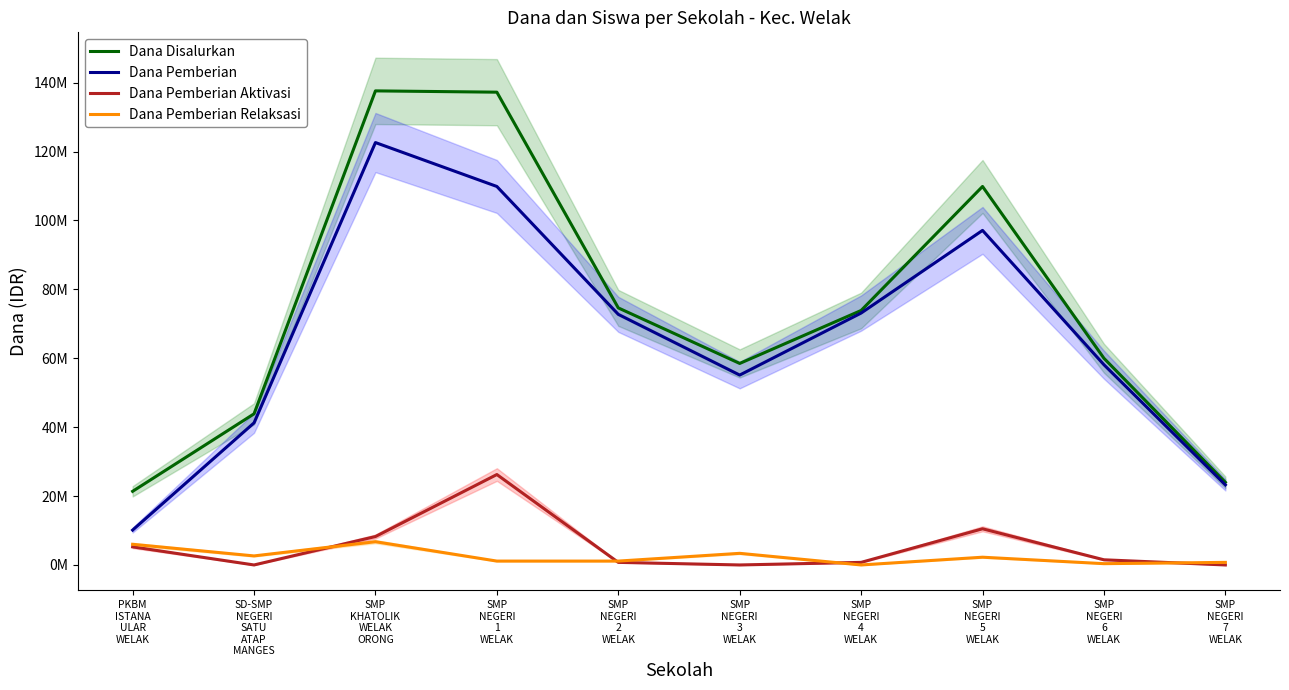

What is the difference between the second highest and minimum values in the Dana Disalurkan series?

115875000